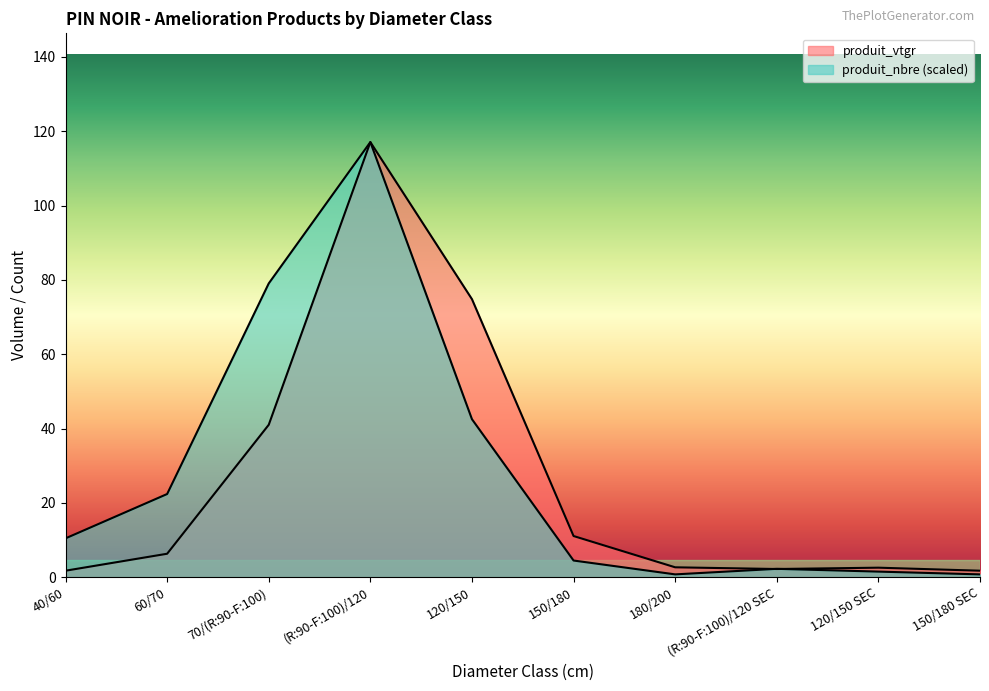

What is the difference between the produit_vtgr values at 70/(R:90-F:100) and (R:90-F:100)/120?

76.1